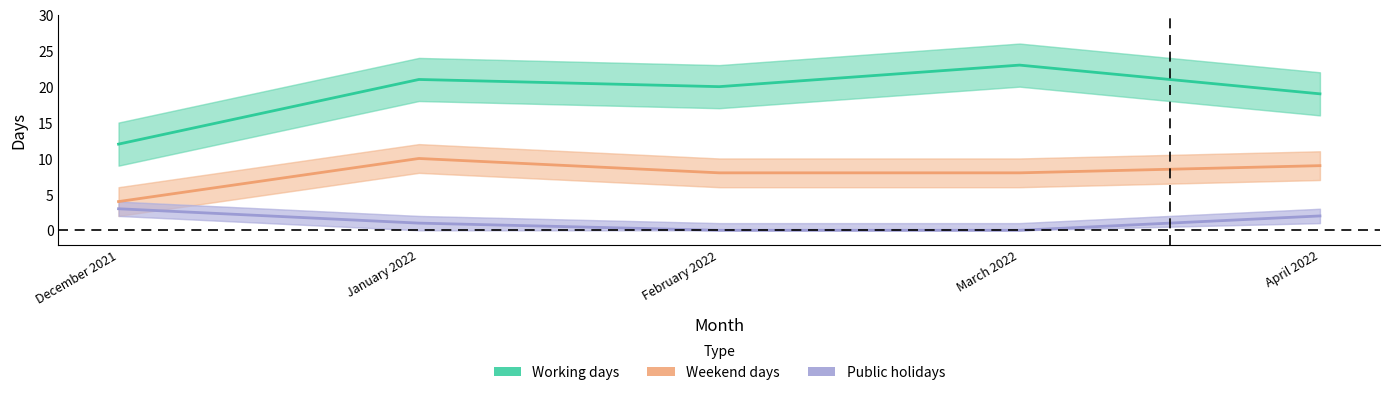

At which category is the sum across all series the highest?

January 2022